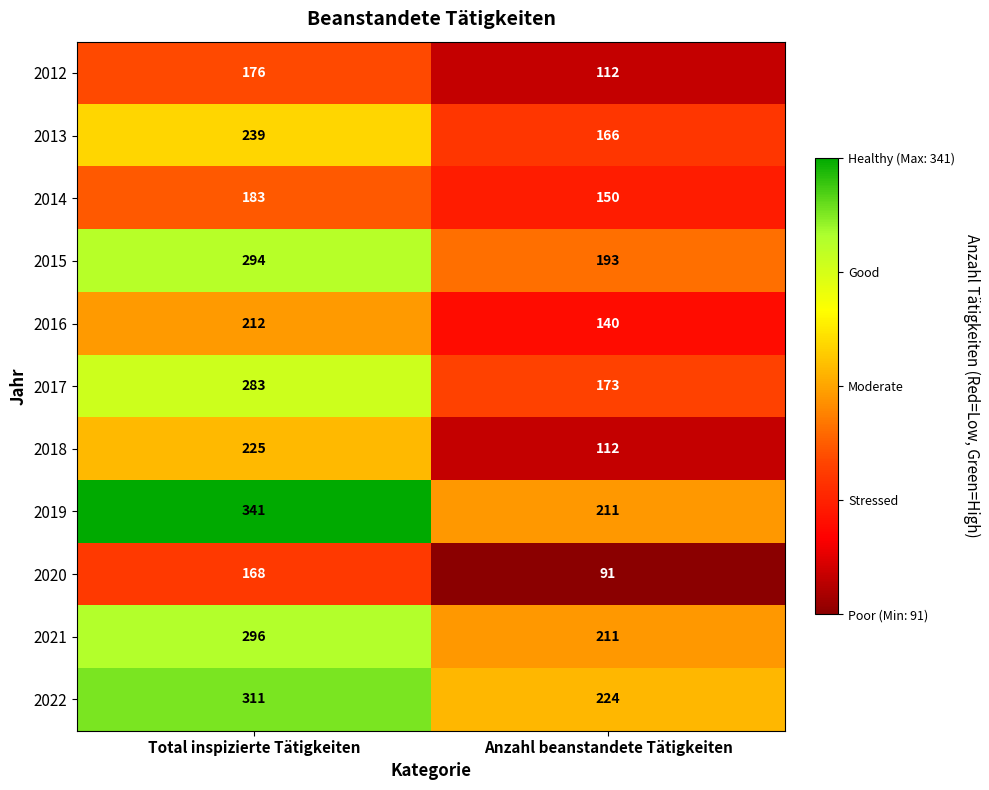

Which series has the largest range (max minus min)?

2019